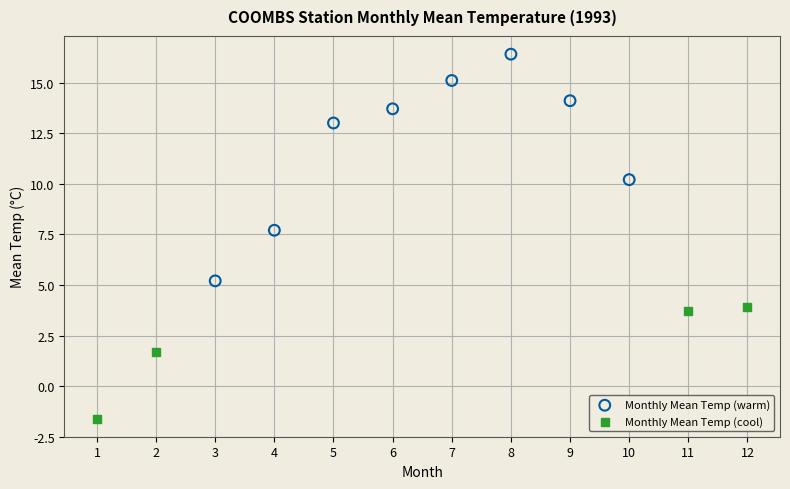

Which series has the largest Y range (max minus min)?

Monthly Mean Temp (warm)